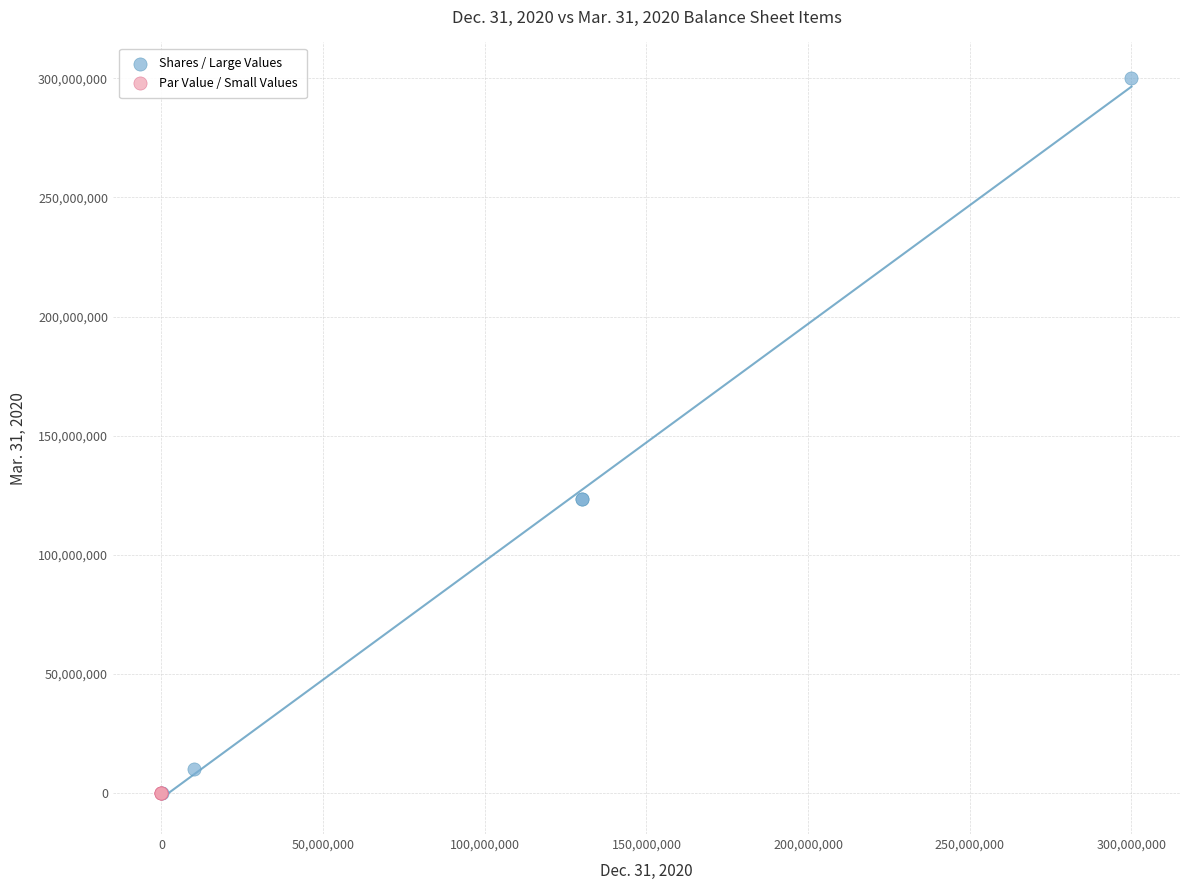

Which series has the widest spread of Y values?

Shares / Large Values